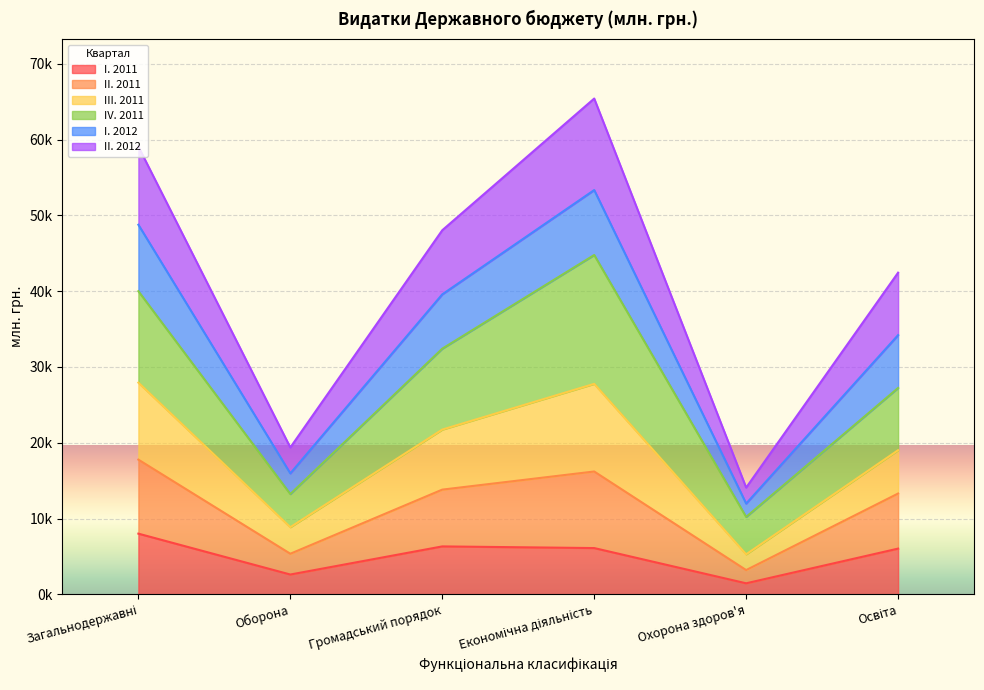

The value of II. 2012 at Громадський порядок is 48036.0. True or false?

True